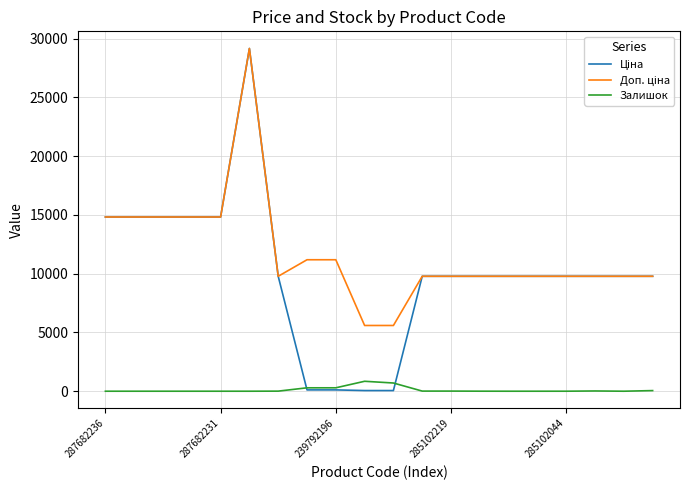

What is the highest value of the Залишок series?

845.0